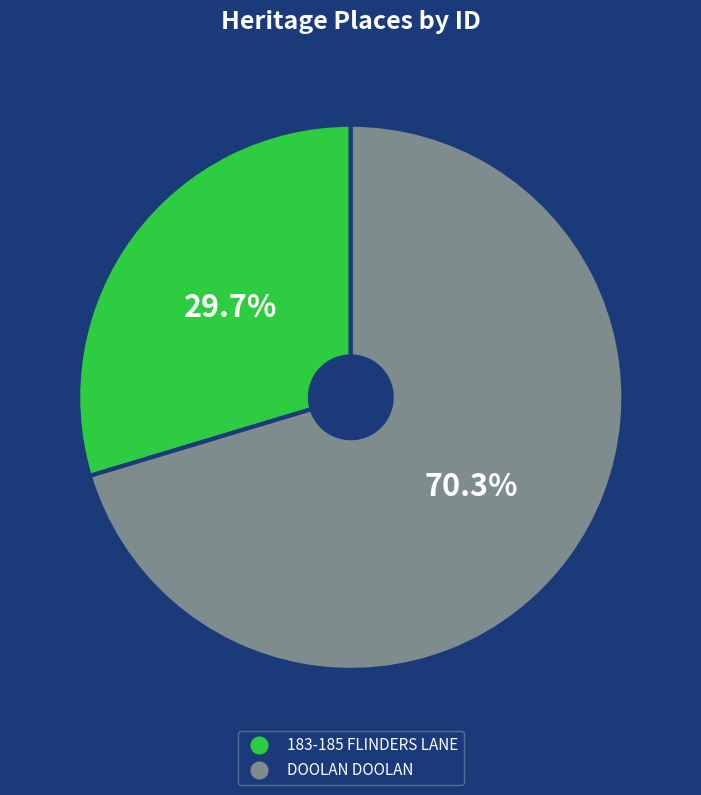

To the nearest percent, what is the average slice percentage?

50%